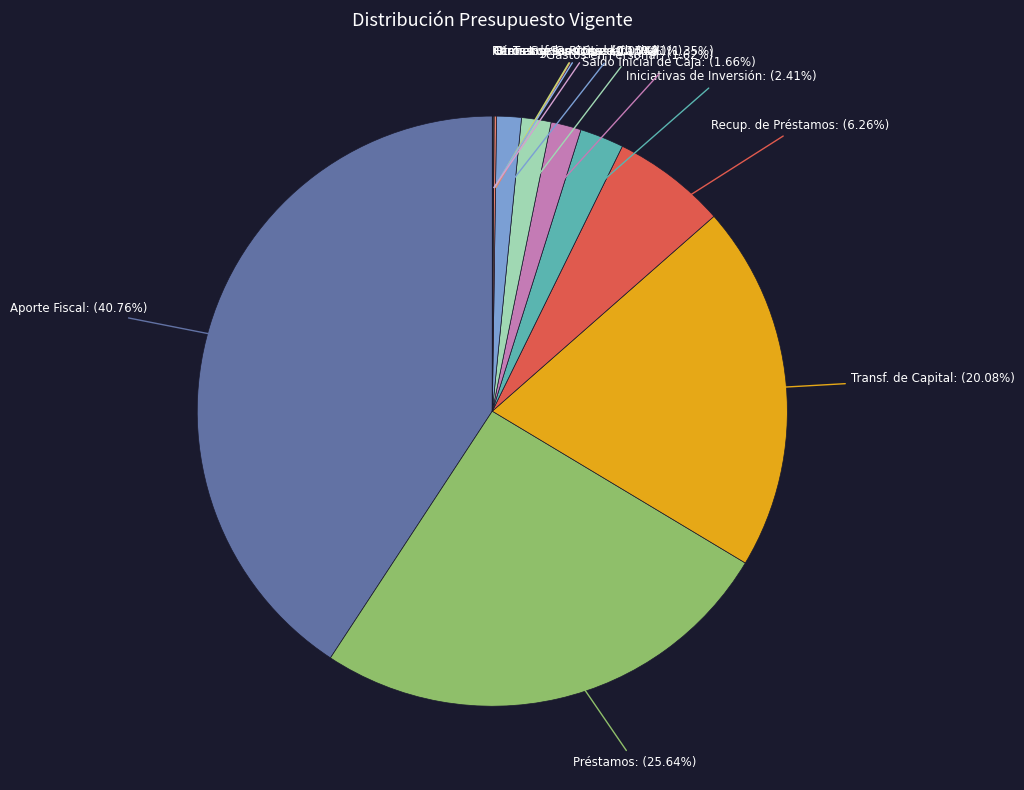

How many segments does this pie chart have?

12